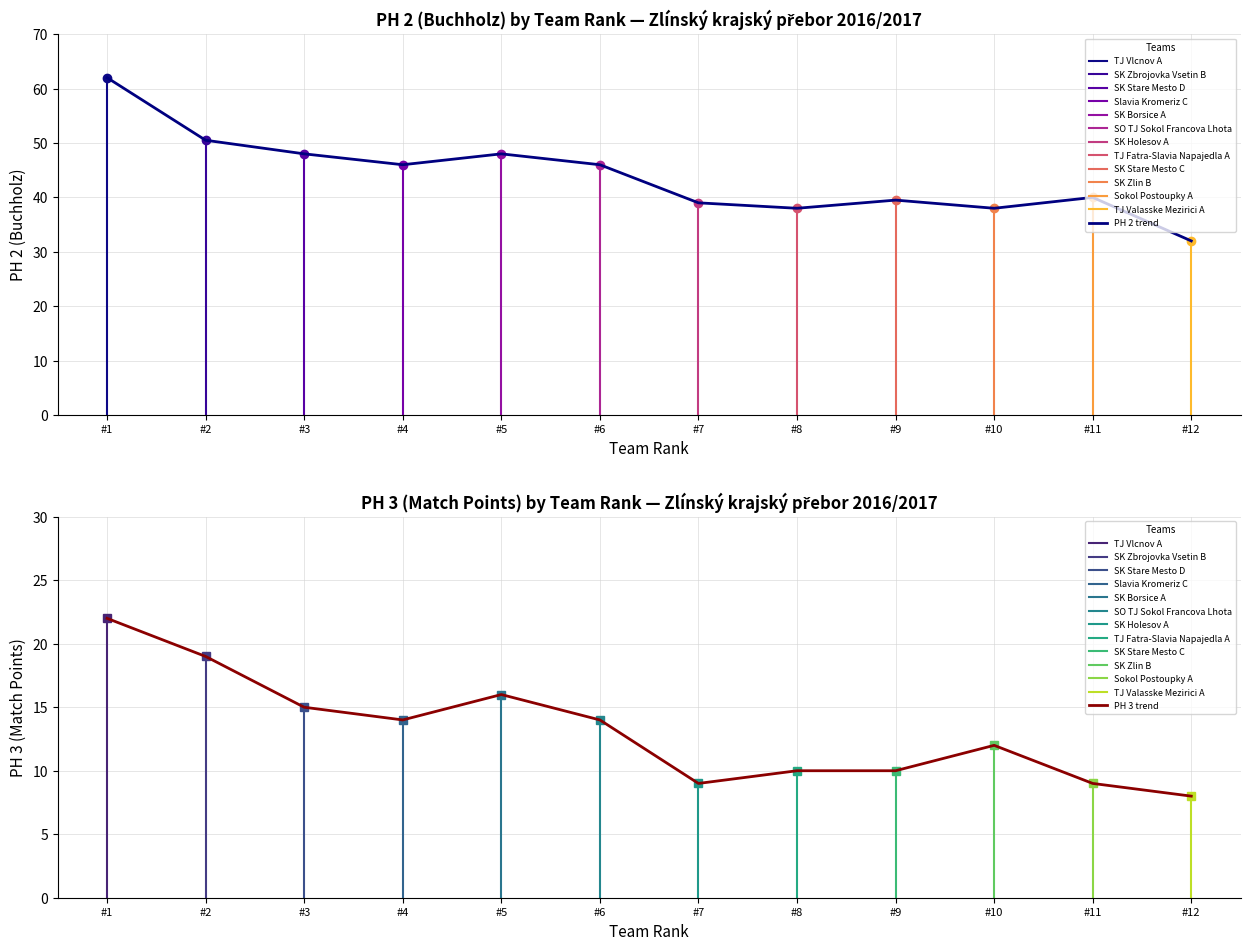

The value of PH 2 trend at #10 is 38.0. True or false?

True